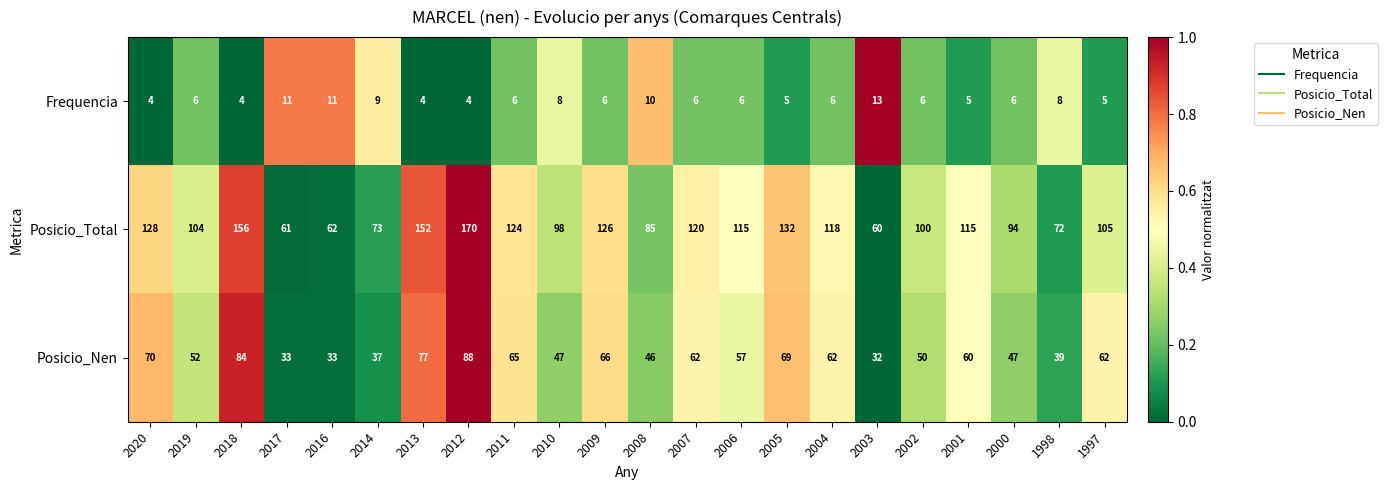

How many series are shown in this chart?

3